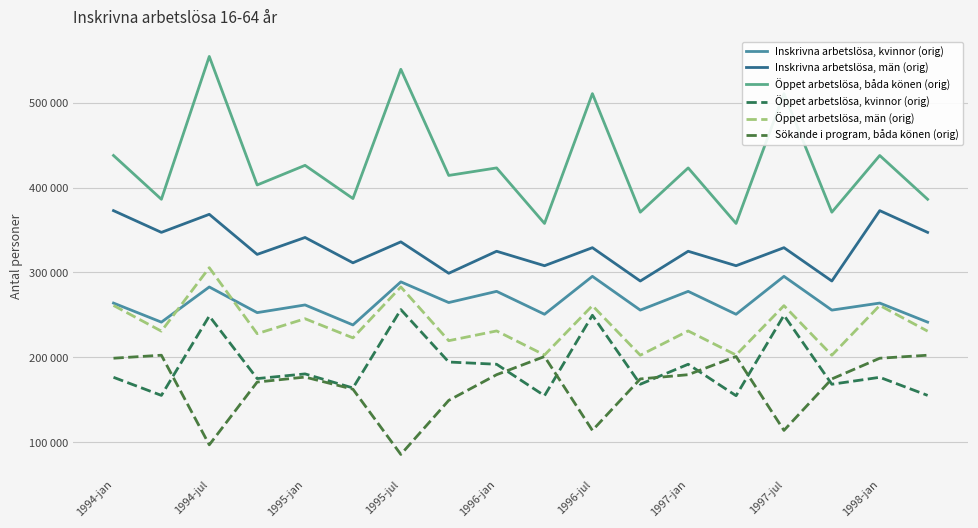

Is this an area chart (filled region under the line)?

No